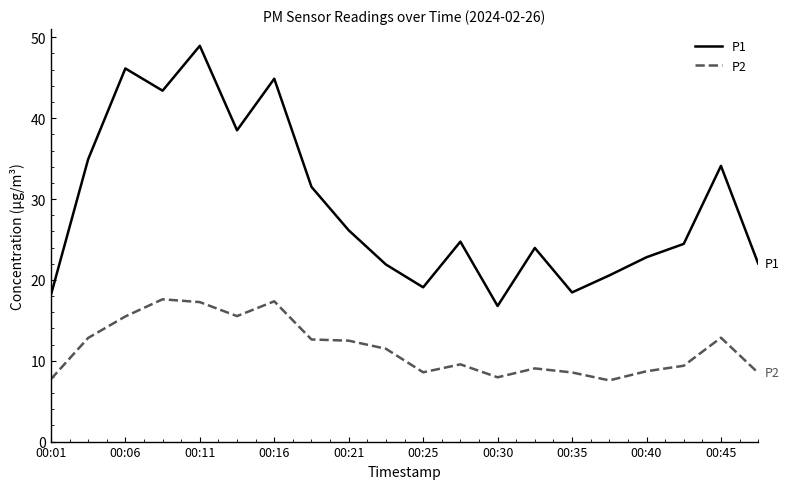

Rank the series by their average value, from lowest to highest.

P2, P1